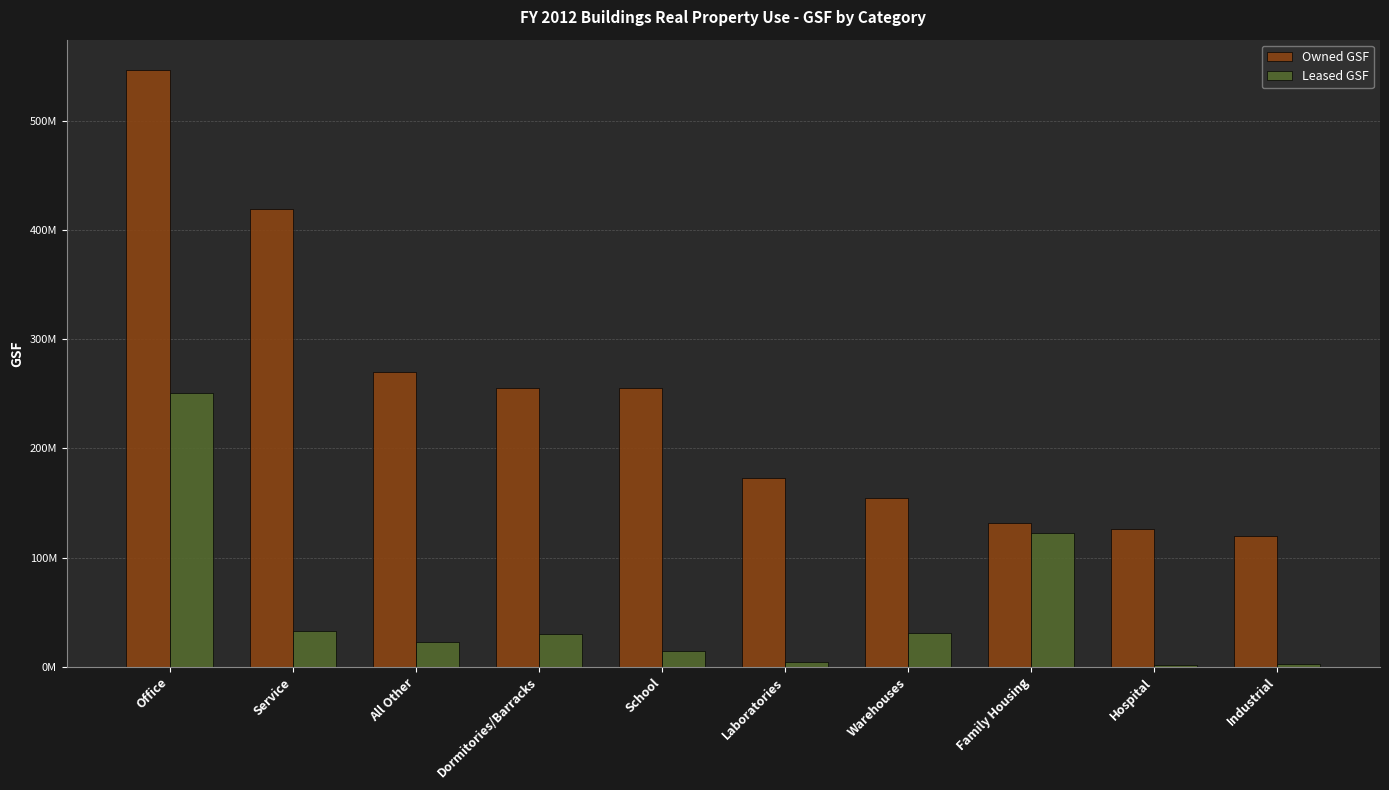

Are the bars horizontal?

No